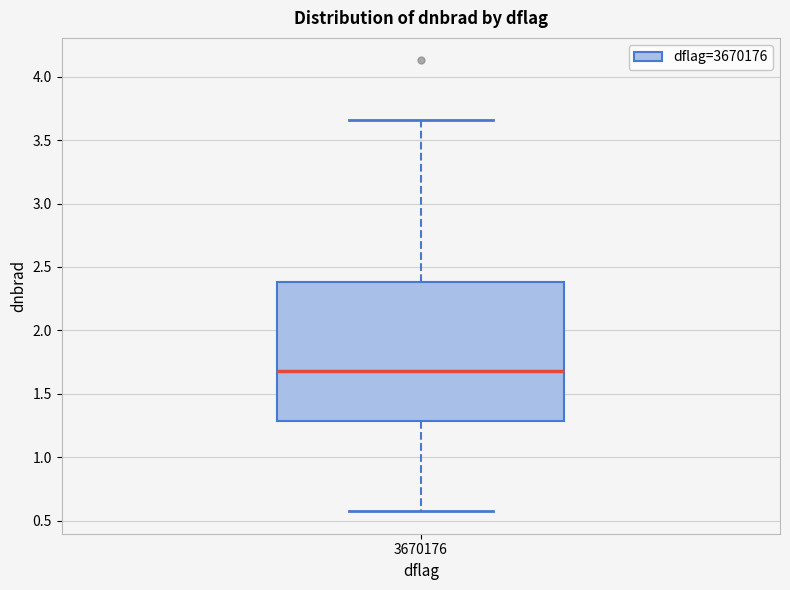

Read this box plot against the y-axis: the position of the median line, the range covered by the box, and the ends of both whiskers. The values are not printed on the chart, so give them approximately, as read against the axis.

median 1.70, box 1.30 to 2.40, whiskers 0.55 to 3.65